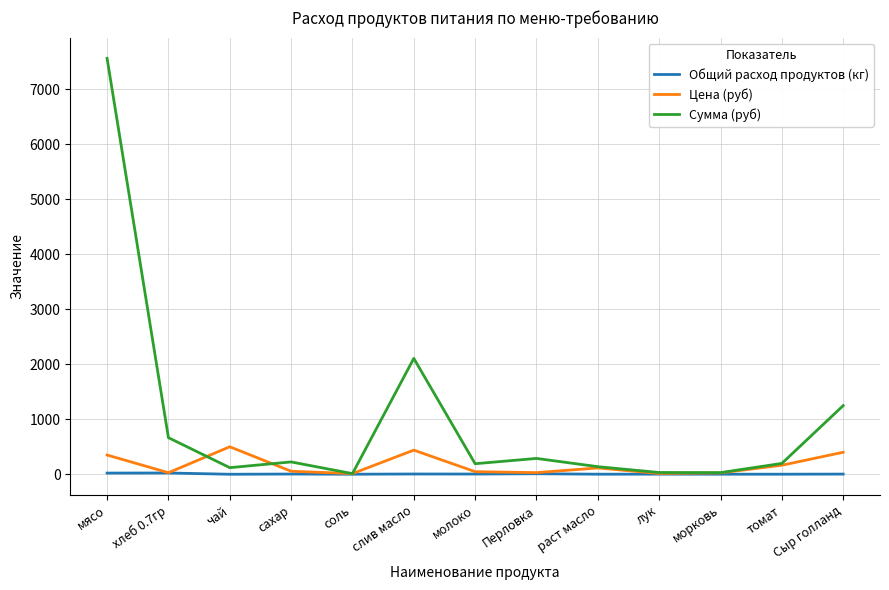

What position from the right is соль?

9